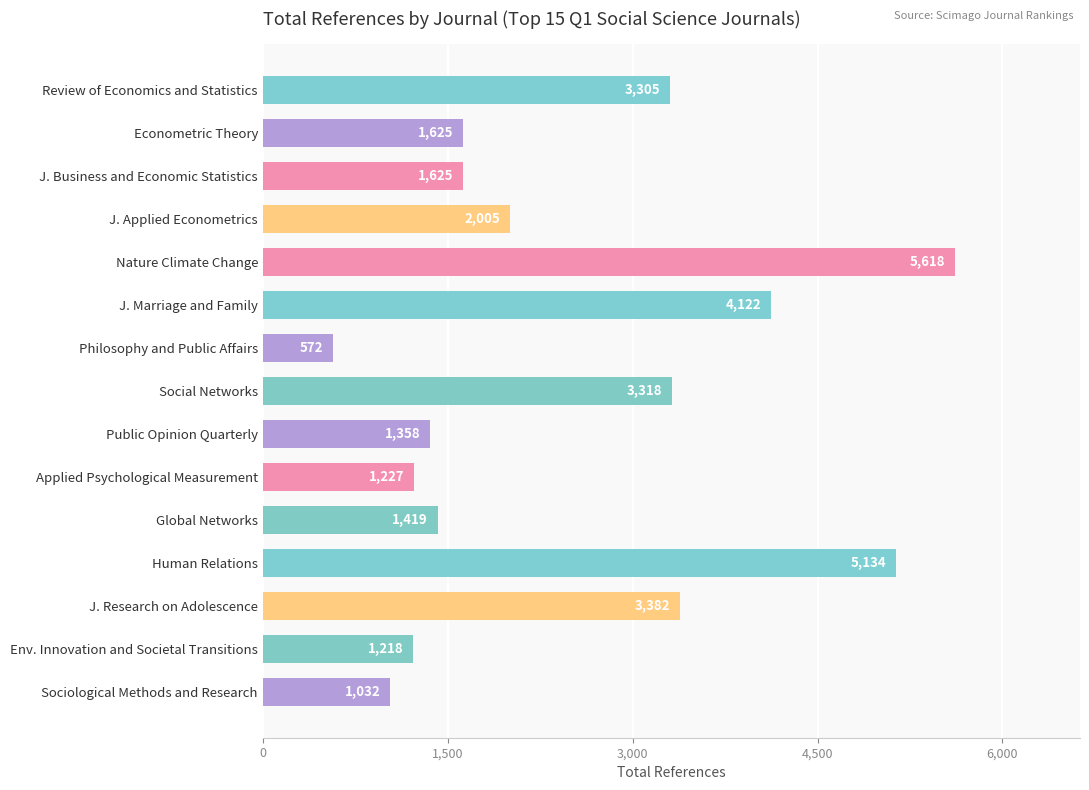

What position from the bottom is Review of Economics and Statistics?

15